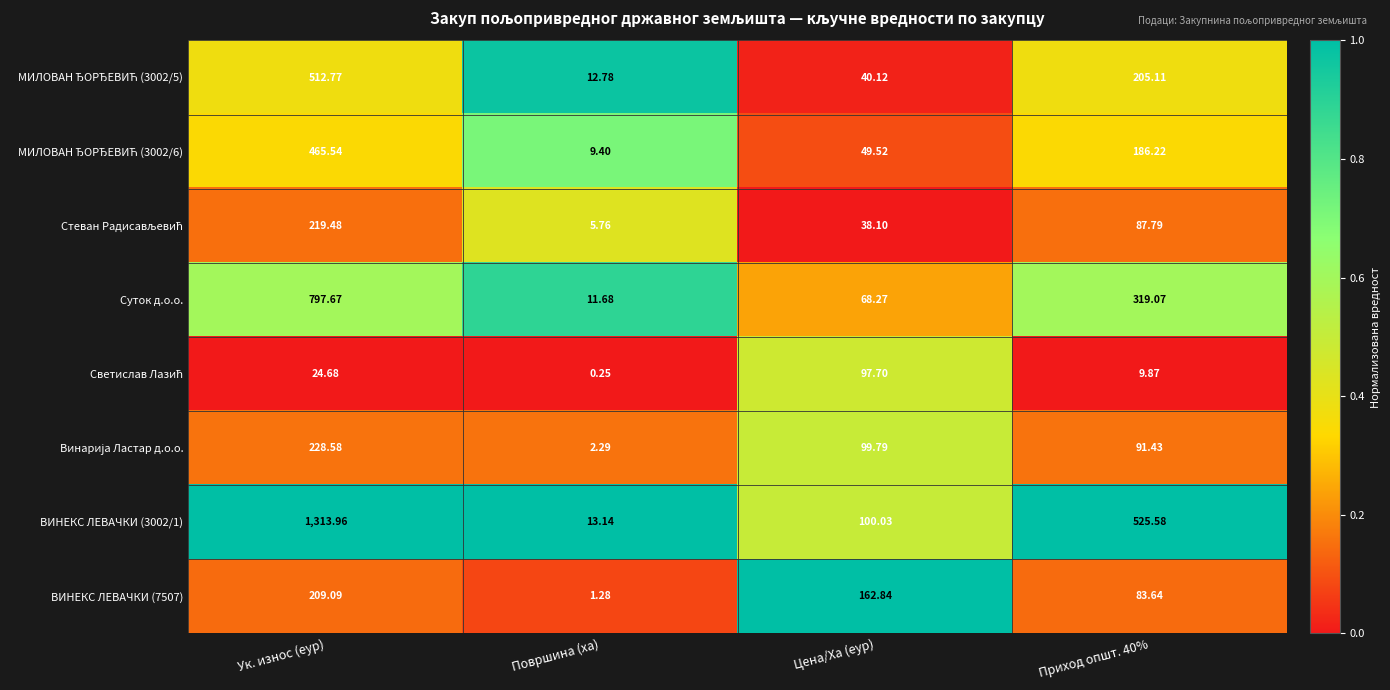

At which category is the sum across all series the highest?

Ук. износ (еур)